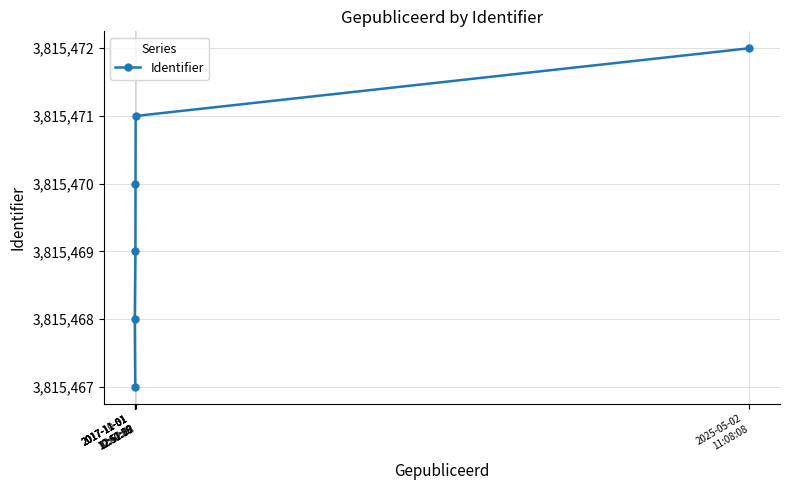

What is the label of the 5th point from the right?

2017-11-01
12:51:39